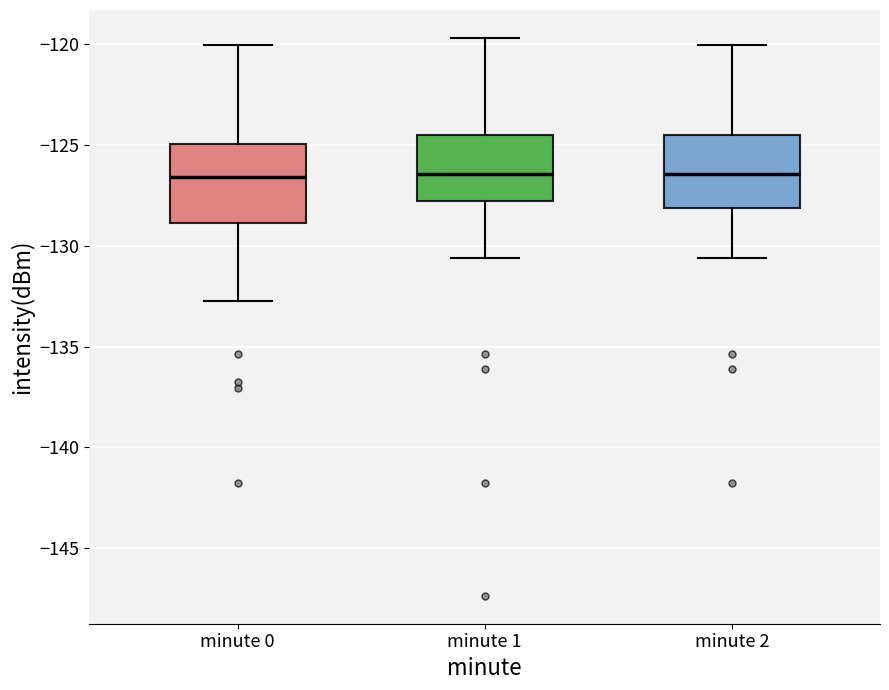

Where does the upper whisker of the box for minute 1 end on the y-axis? The values are not printed on the chart, so give them approximately, as read against the axis.

-119.5